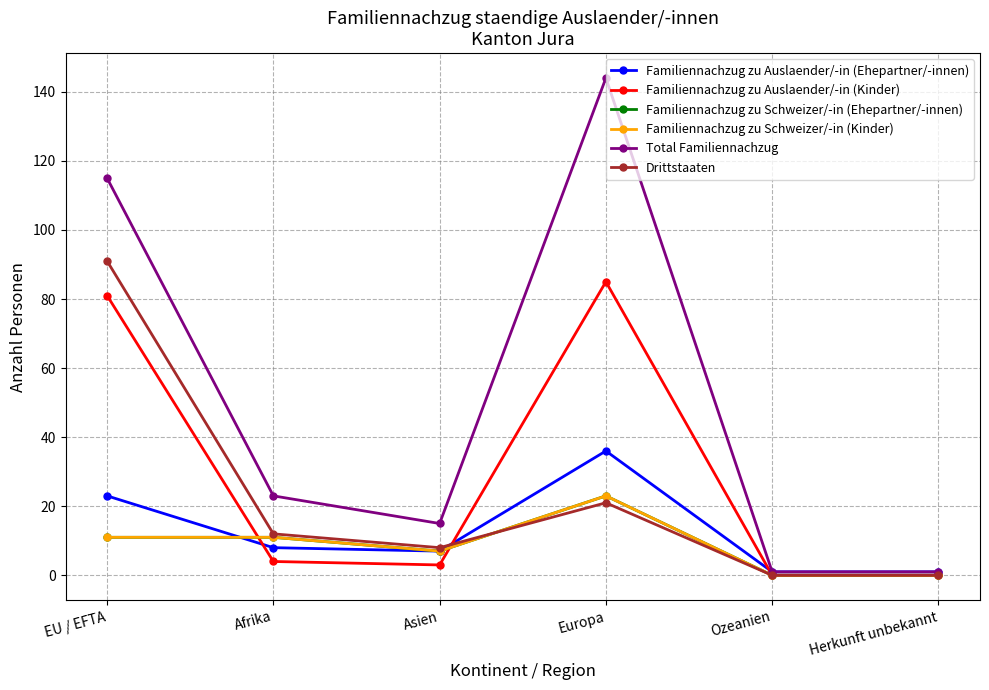

What is the label of the 6th point from the right?

EU / EFTA